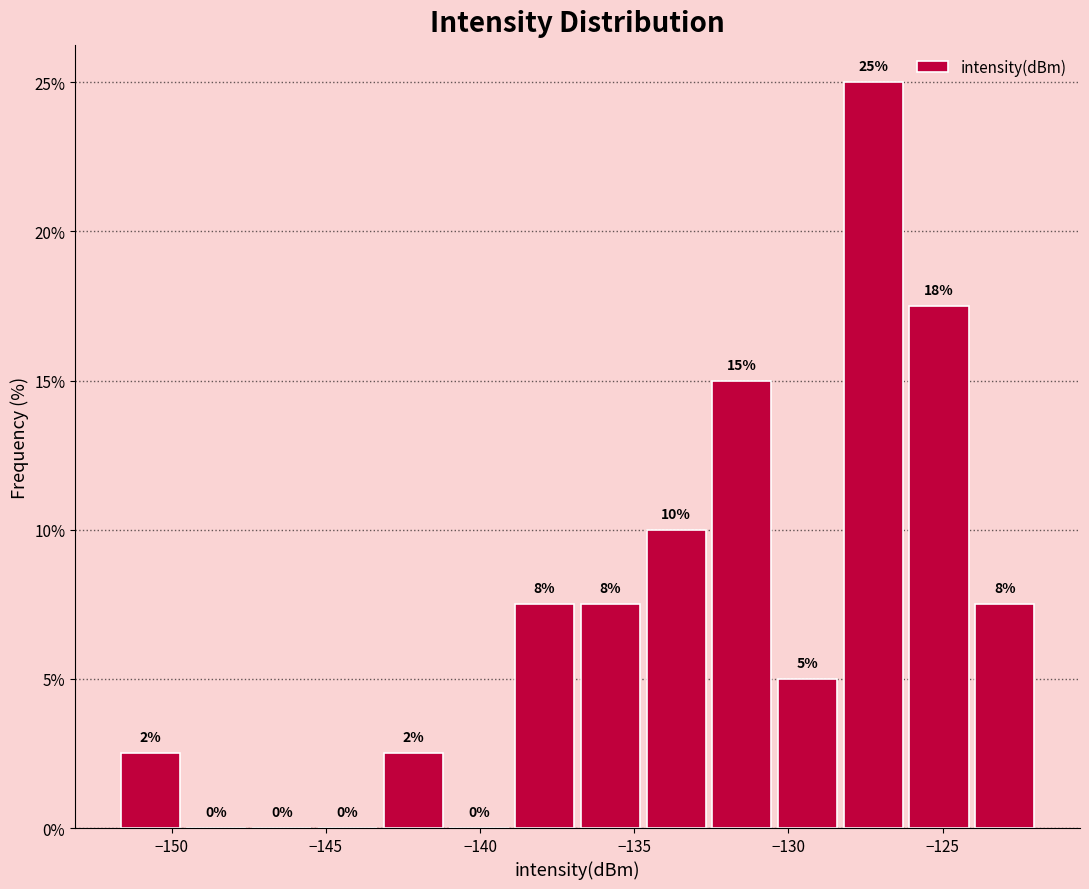

Which range on the x-axis has the tallest bar?

-128.5 to -126.0